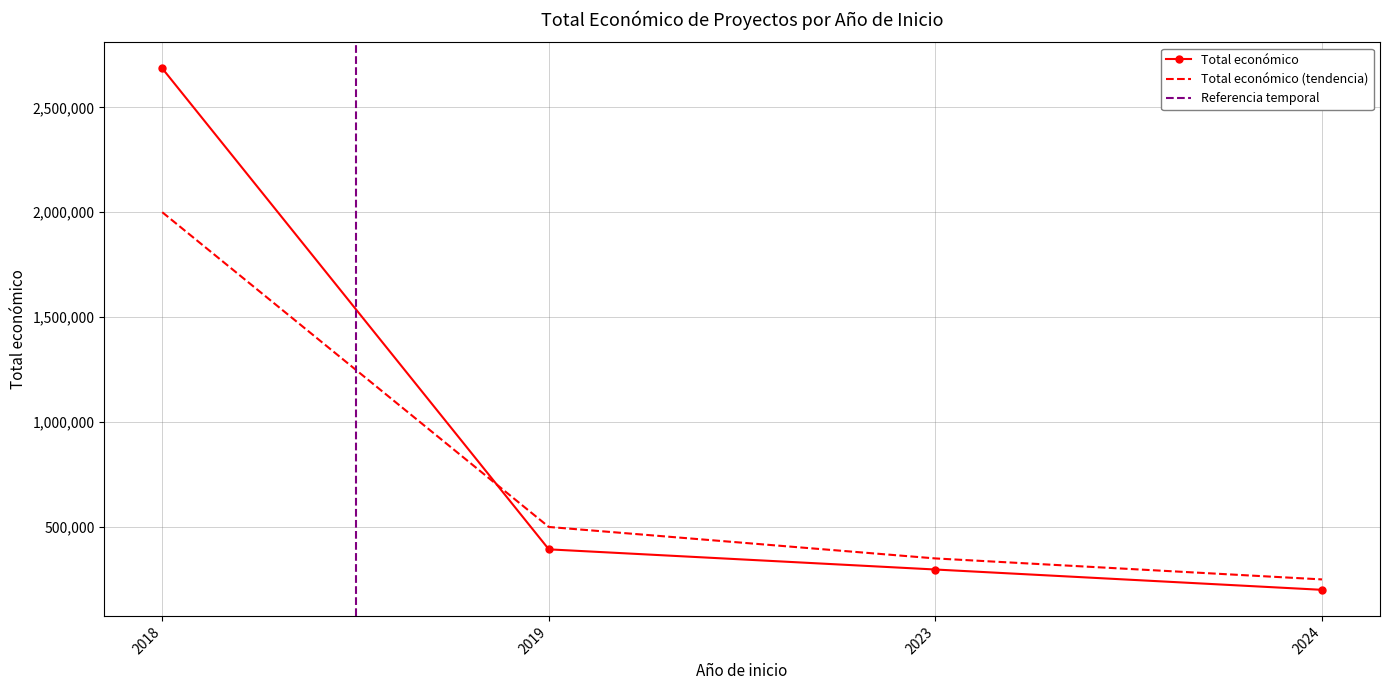

At which label does the data first exceed 393300?

2018